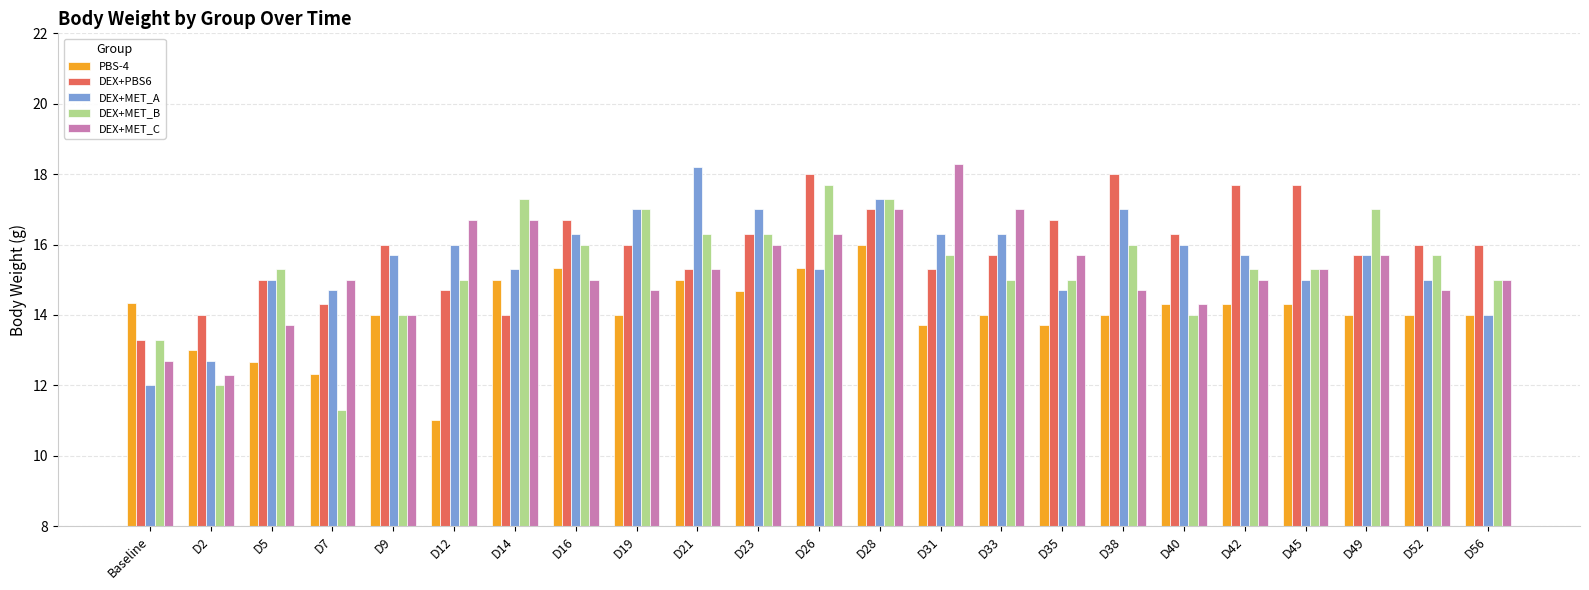

What is the difference between the maximum and second lowest values in the DEX+MET_C series?

5.6